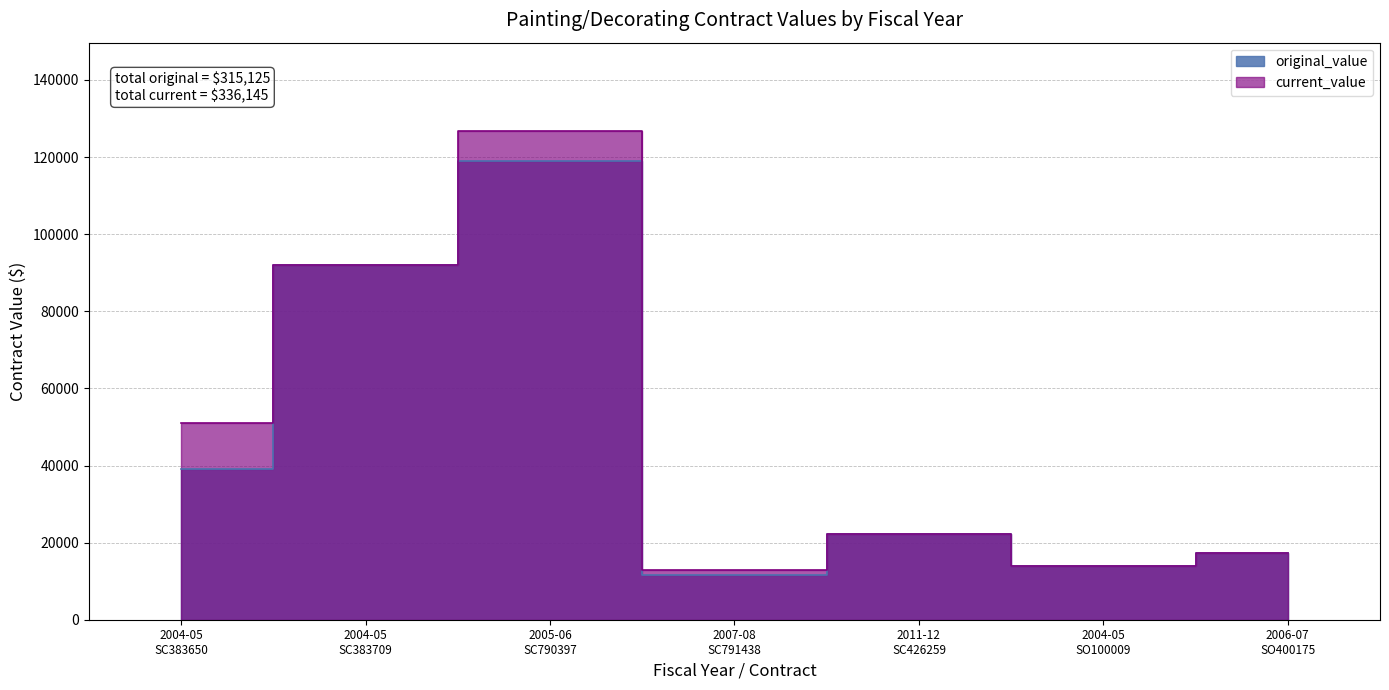

Which series has the widest spread of values?

current_value